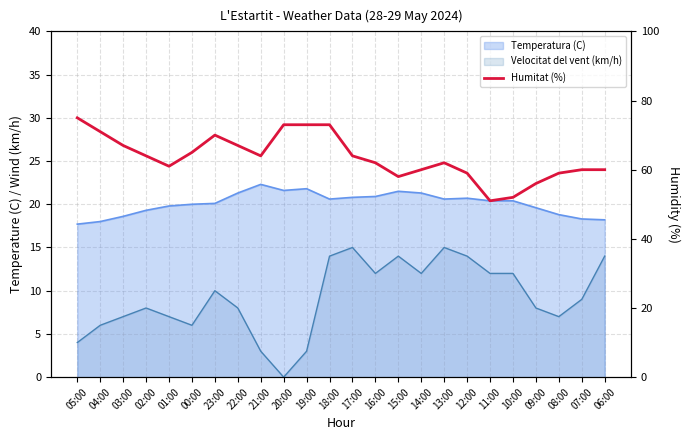

At which category does the data reach its first local peak?

23:00